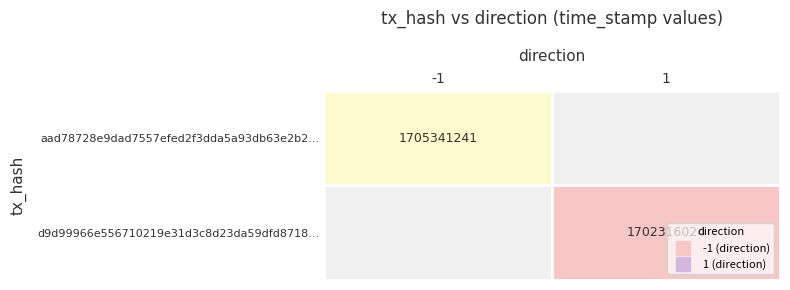

What is the maximum value for aad78728e9dad7557efed2f3dda5a93db63e2b2...?

1705341241